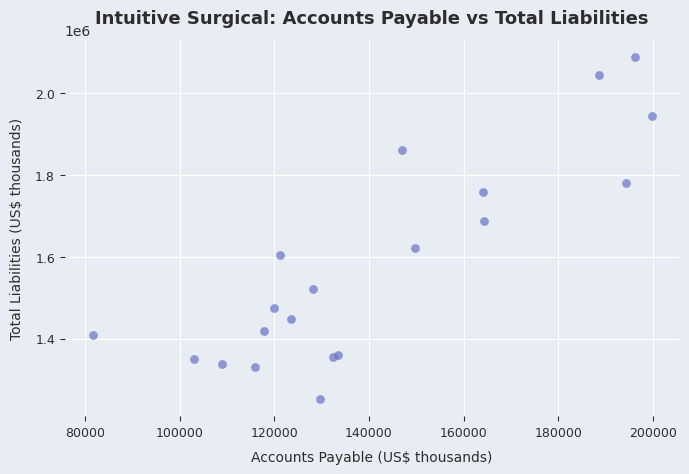

What Y value in the scatter plot is closest to 1670600?

1686800